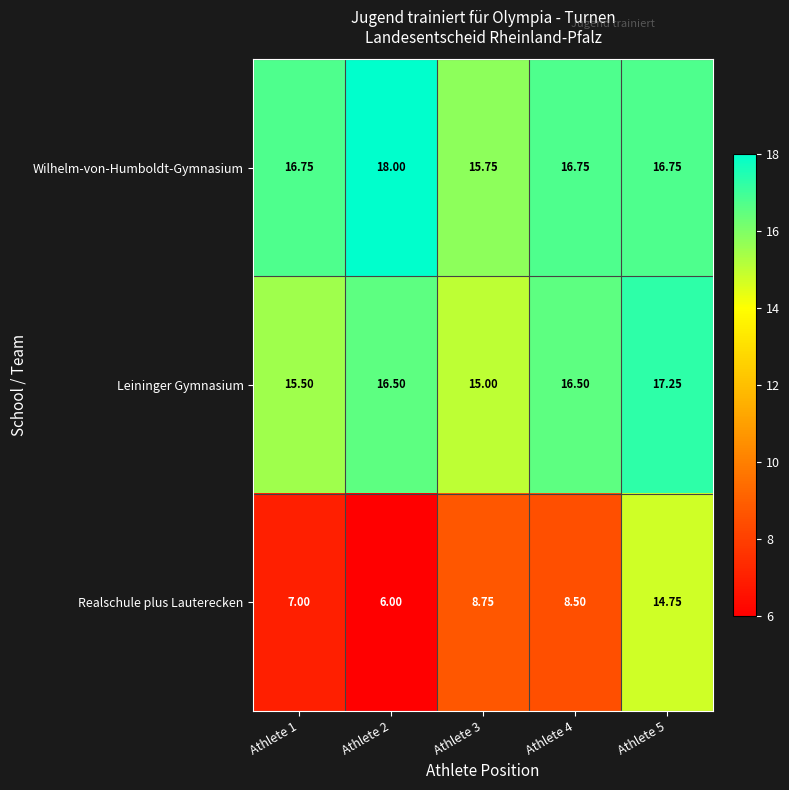

Which series changed the most between Athlete 1 and Athlete 4?

Realschule plus Lauterecken